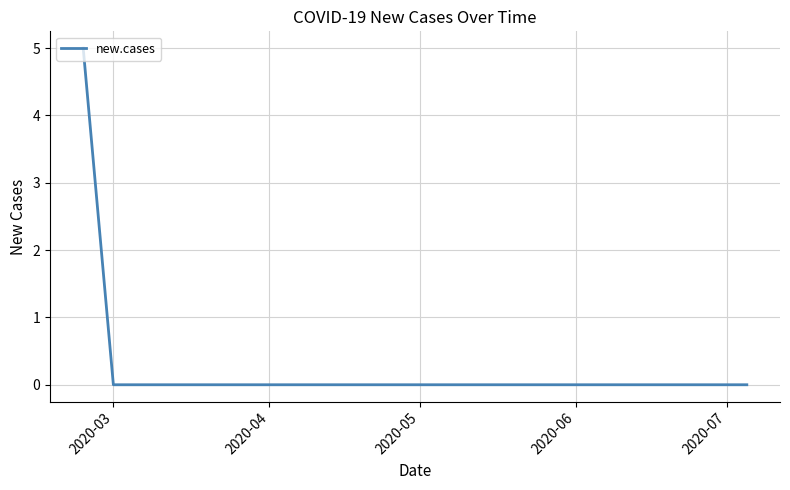

What is the difference between the maximum and minimum values?

5